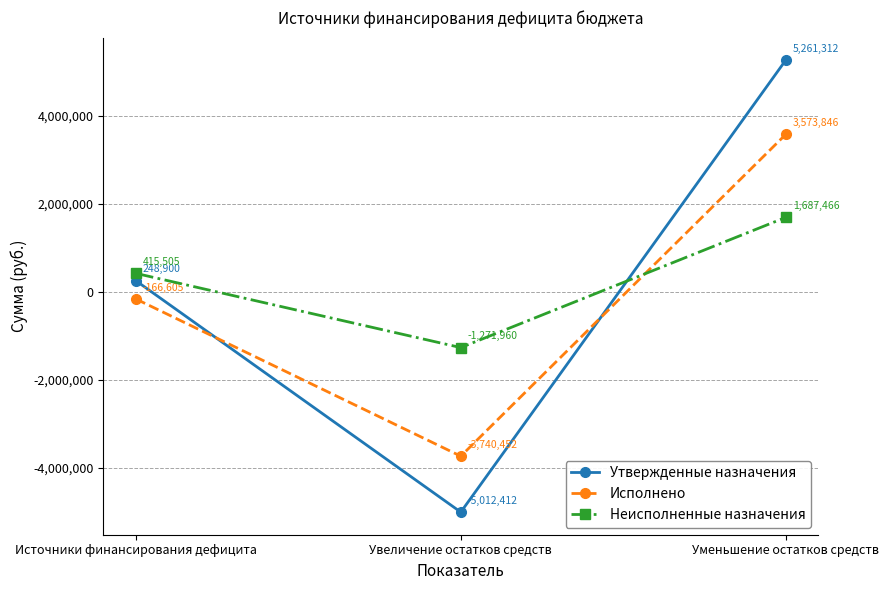

True or false: Утвержденные назначения has a value of 5261312.0 at Уменьшение остатков средств.

True